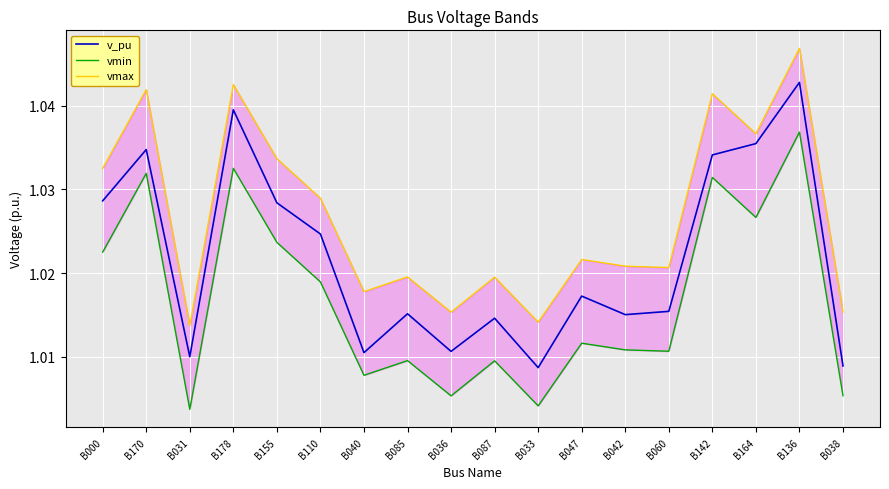

Where is the first local minimum for vmax?

B031